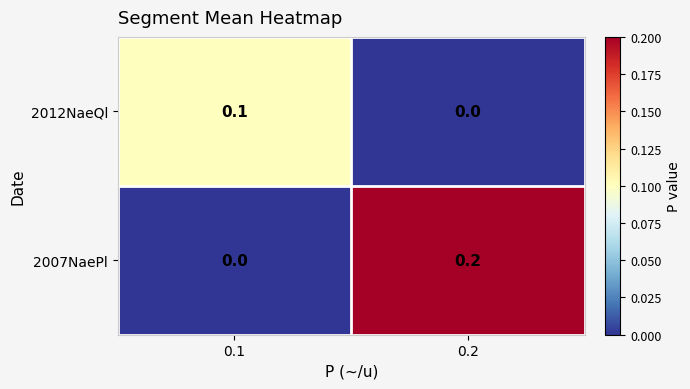

Reading left to right, list all the values displayed in this chart.

2012NaeQl: 0.1	0.0
2007NaePl: 0.0	0.2